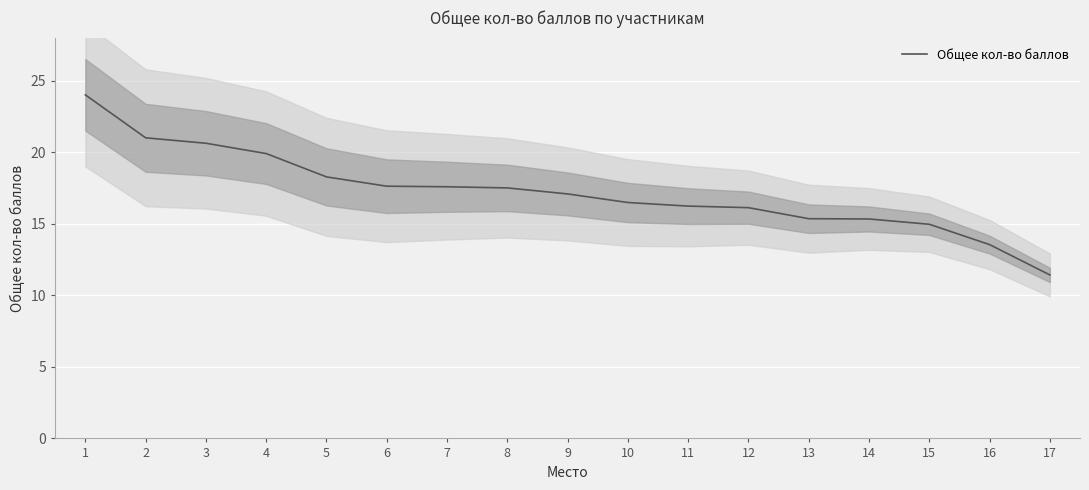

What is the value of the 14th point from the left?

15.3